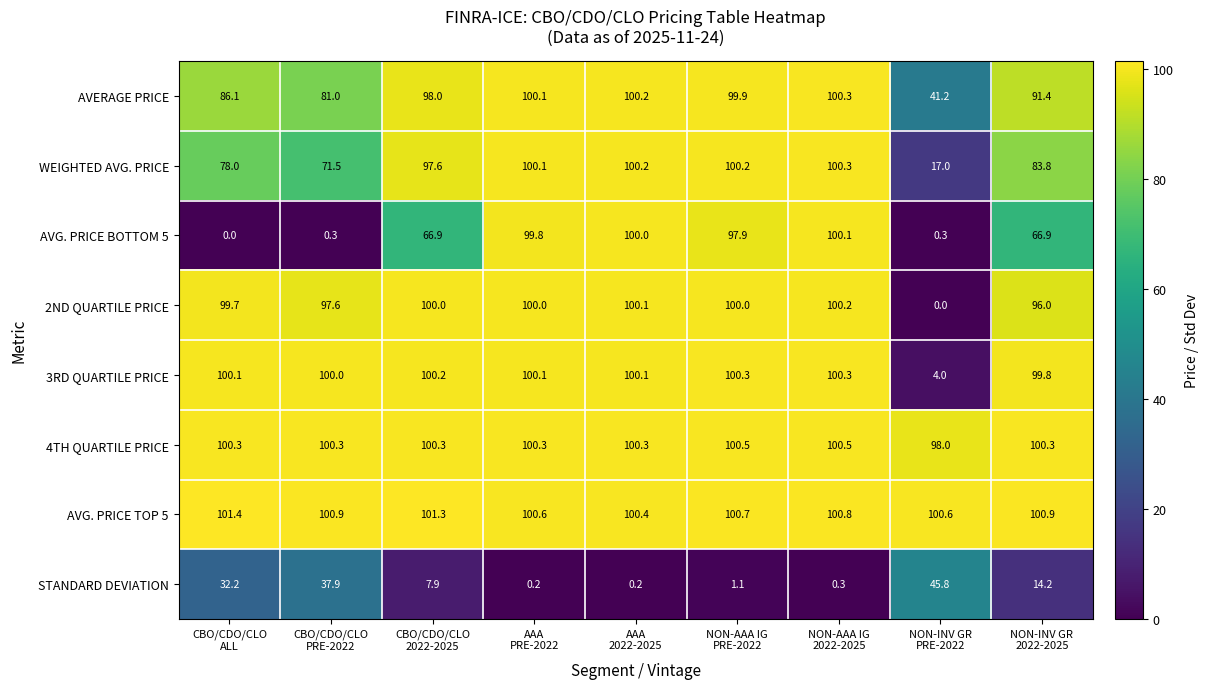

At which category does the chart reach its peak across all series?

CBO/CDO/CLO
ALL